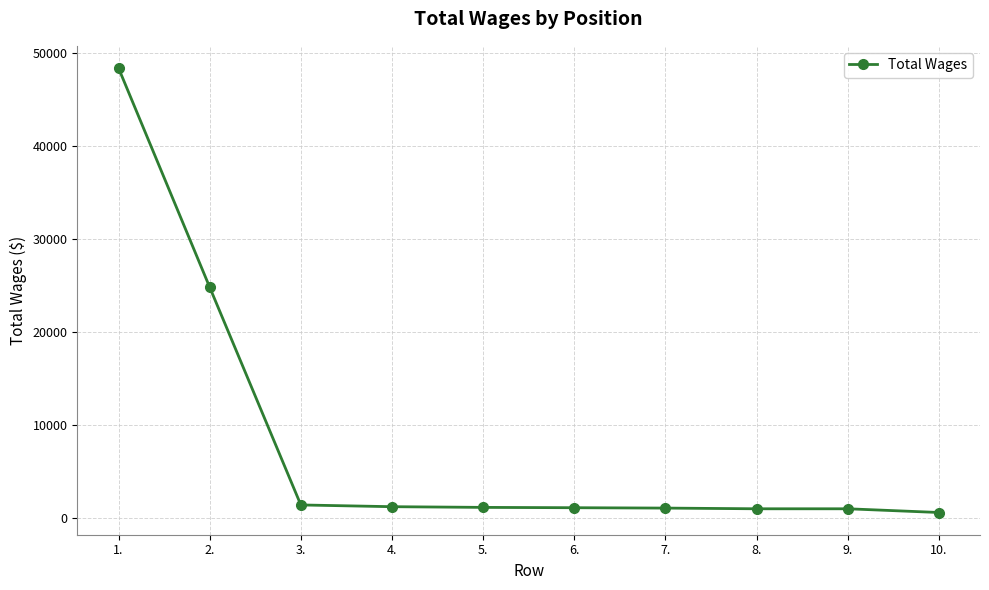

How many series are shown in this chart?

1